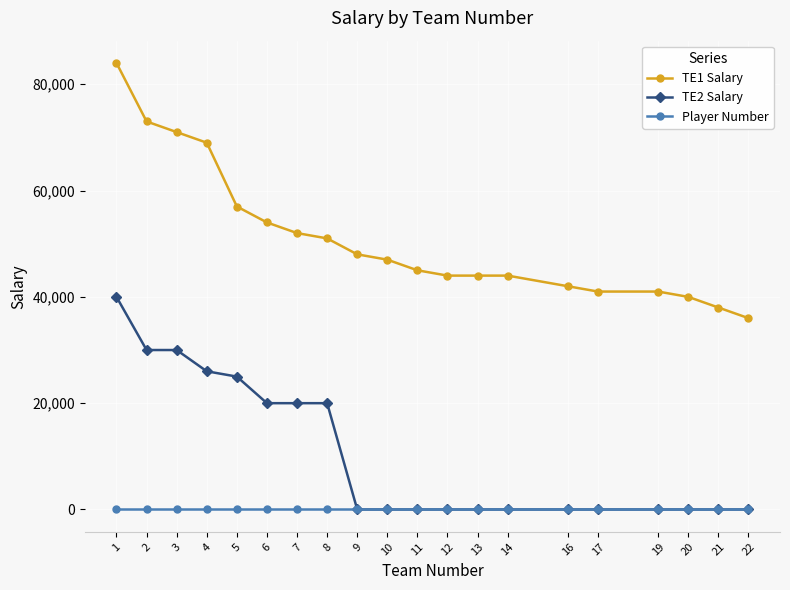

Rank the series by their average value, from highest to lowest.

TE1 Salary, TE2 Salary, Player Number